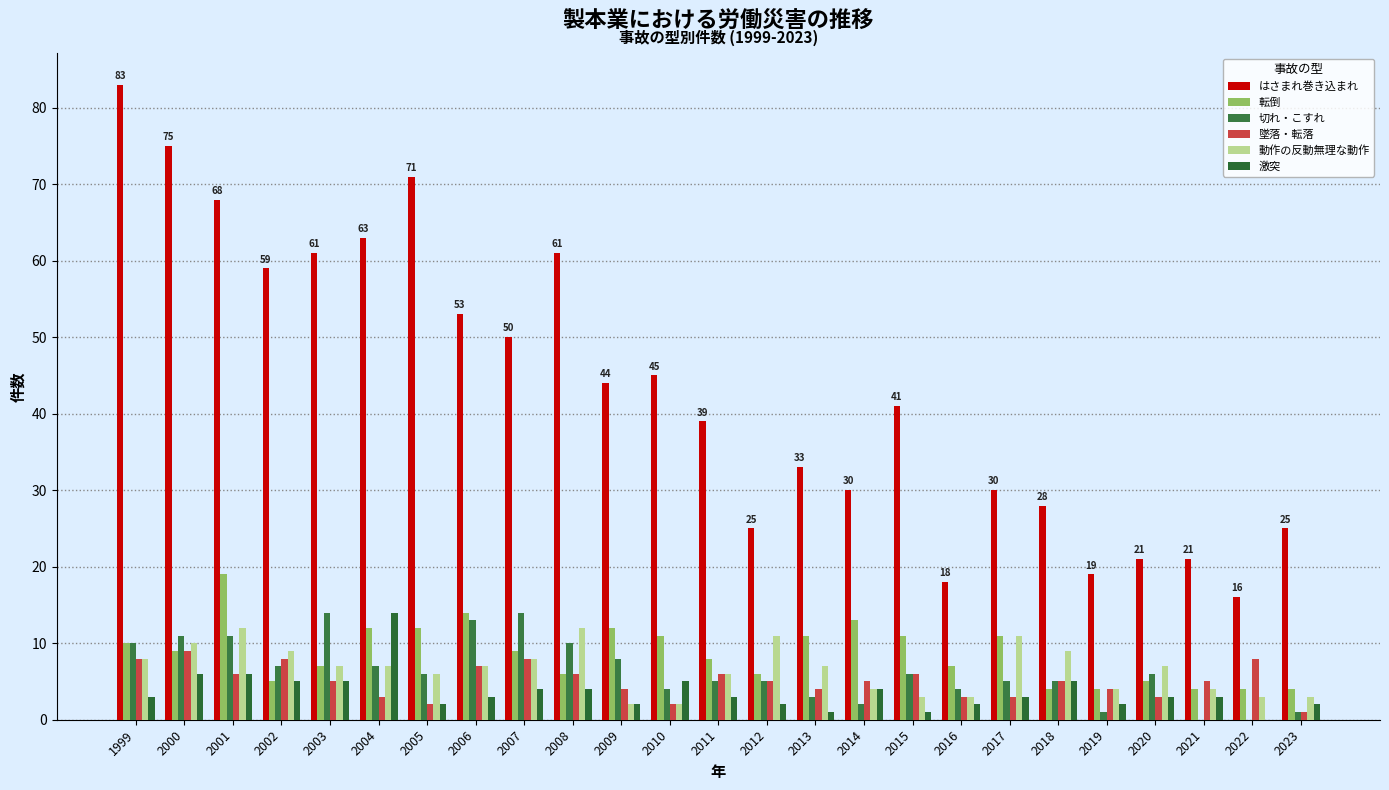

Between 1999 and 2020, which series saw the biggest shift?

はさまれ巻き込まれ